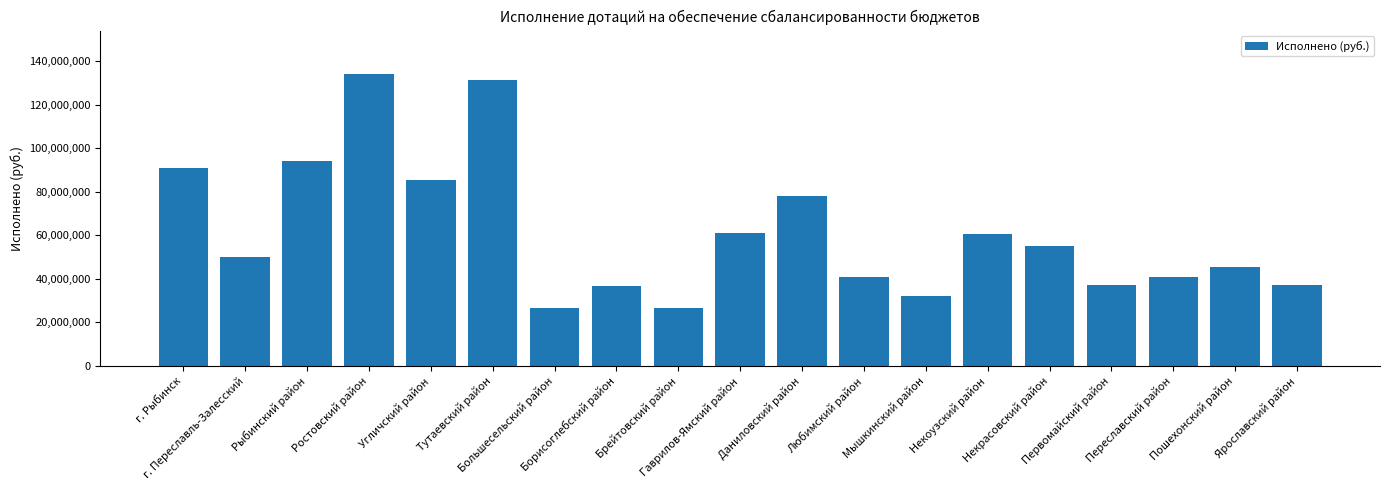

What is the label of the 1st bar from the left?

г. Рыбинск